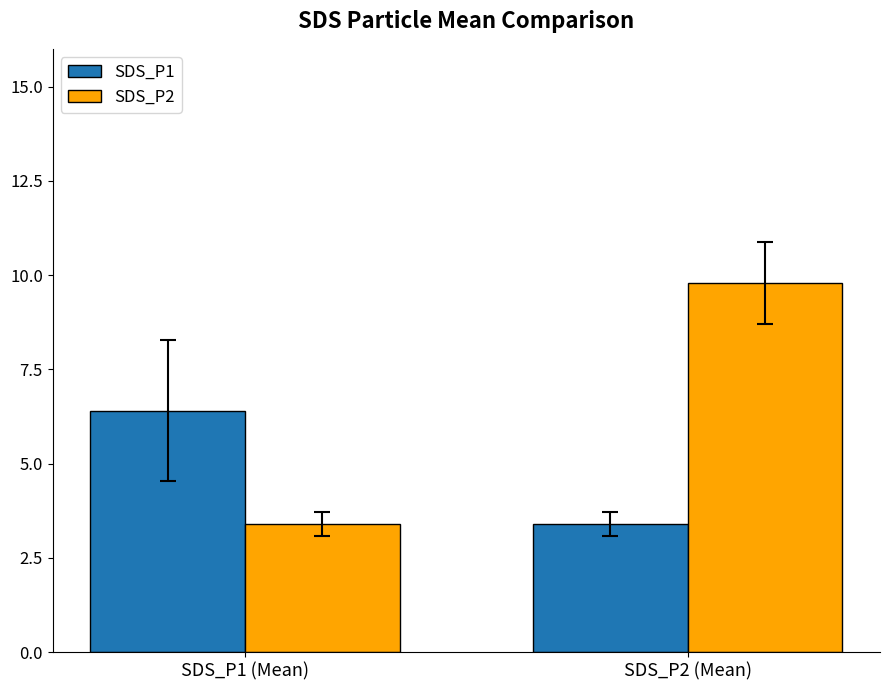

Reading right to left, list all the values displayed in this chart.

SDS_P1: 3.4	6.4
SDS_P2: 9.8	3.4